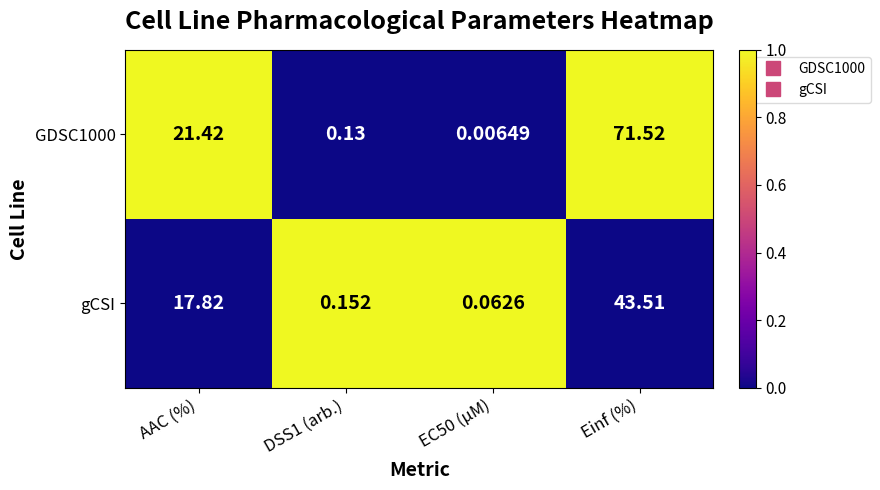

At which category is the sum across all series the highest?

Einf (%)